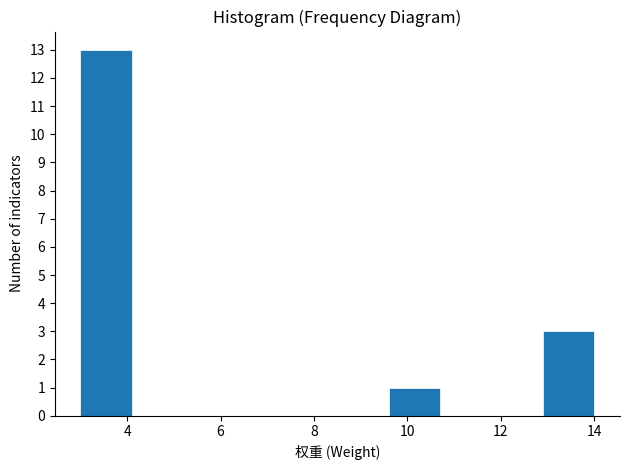

Reading left to right, transcribe this chart: for each bar, give the range it covers on the x-axis and its height. Neither the bar edges nor the heights are printed on the chart, so give them approximately, as read against the axes.

3.0 to 4.1: 13
4.1 to 5.2: 0
5.2 to 6.3: 0
6.3 to 7.4: 0
7.4 to 8.5: 0
8.5 to 9.6: 0
9.6 to 10.7: 1
10.7 to 11.8: 0
11.8 to 12.9: 0
12.9 to 14.0: 3